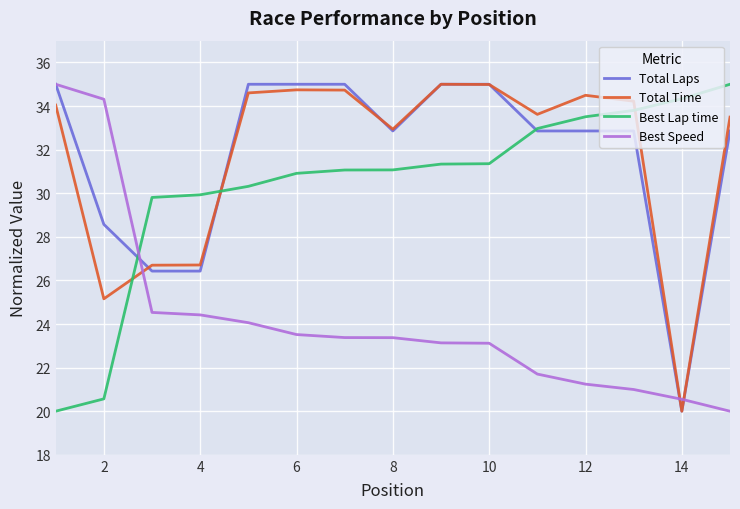

How many intersections are there between Best Lap time and Best Speed?

1